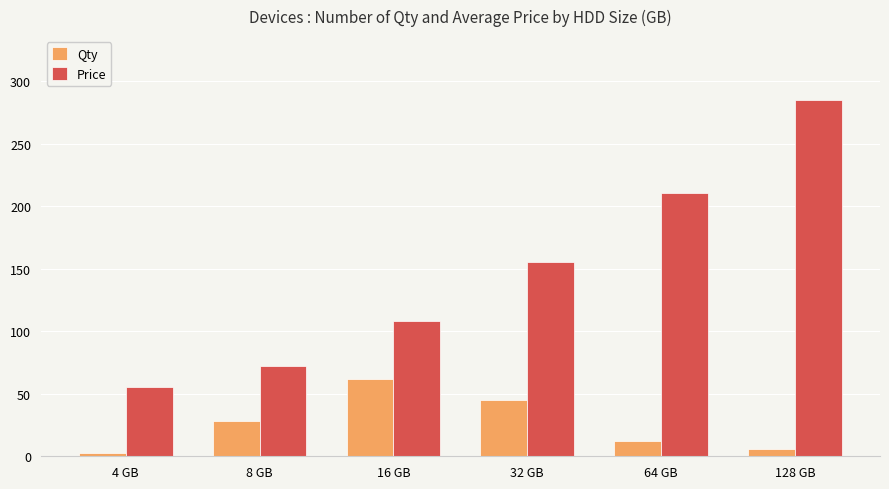

What is the maximum value for Price?

285.0